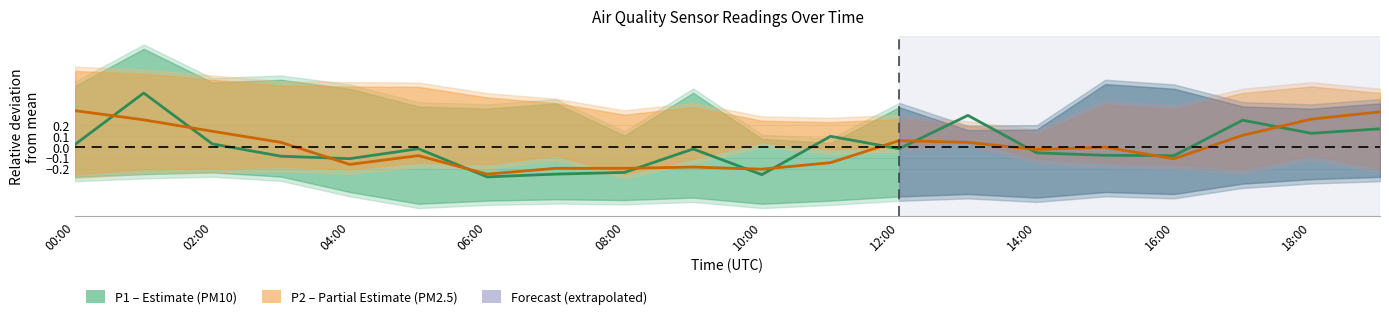

What is the difference between the highest and lowest values at 11?

0.2